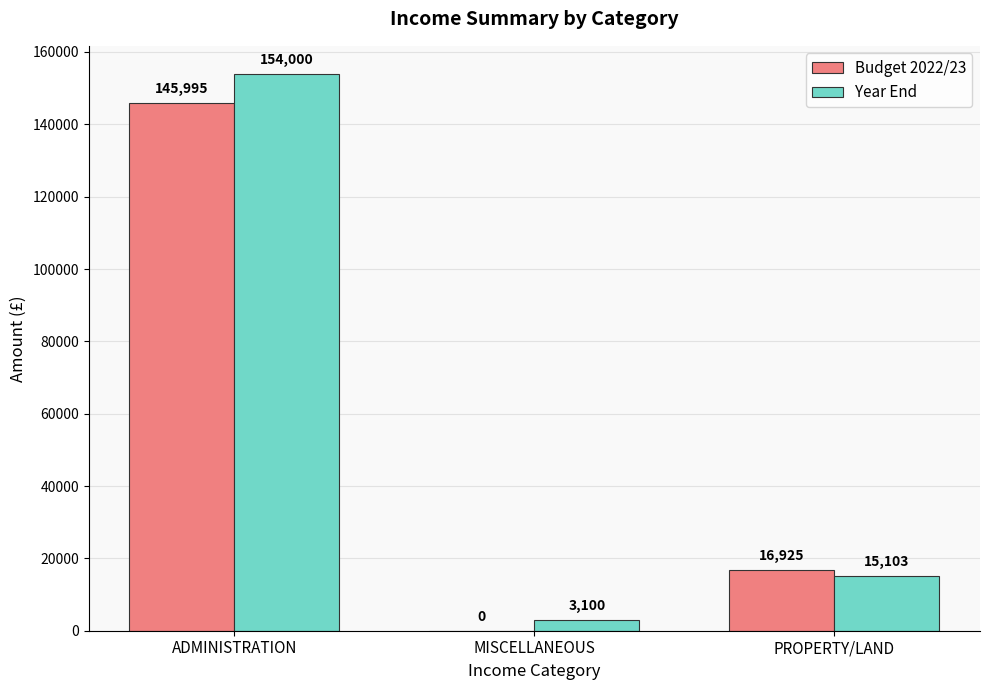

How many series are shown in this chart?

2